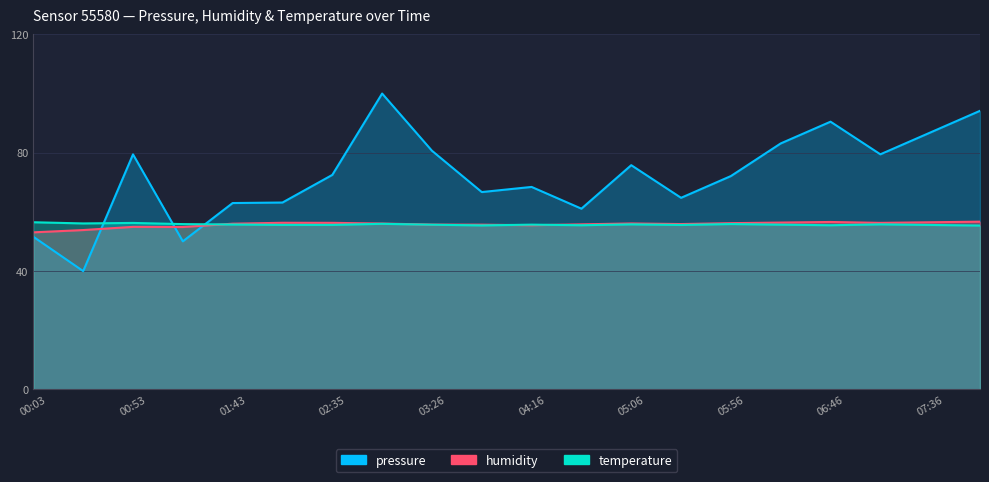

What is the total value across all series at 00:53?

190.7